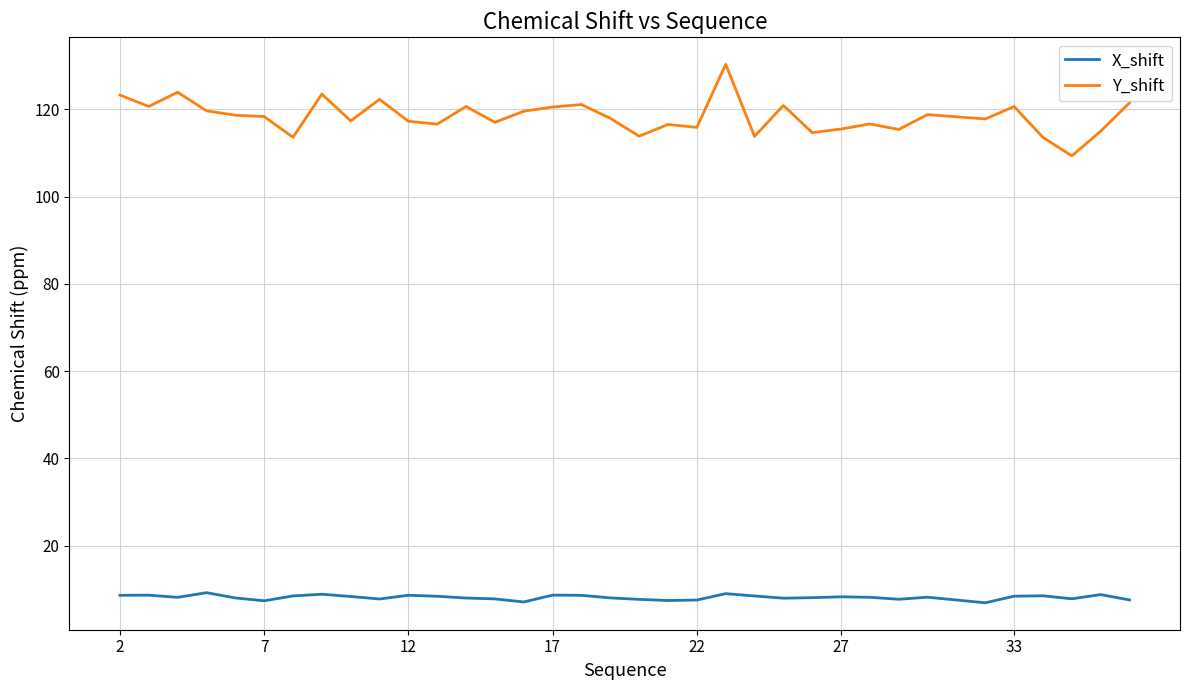

Which series has the widest spread of values?

Y_shift